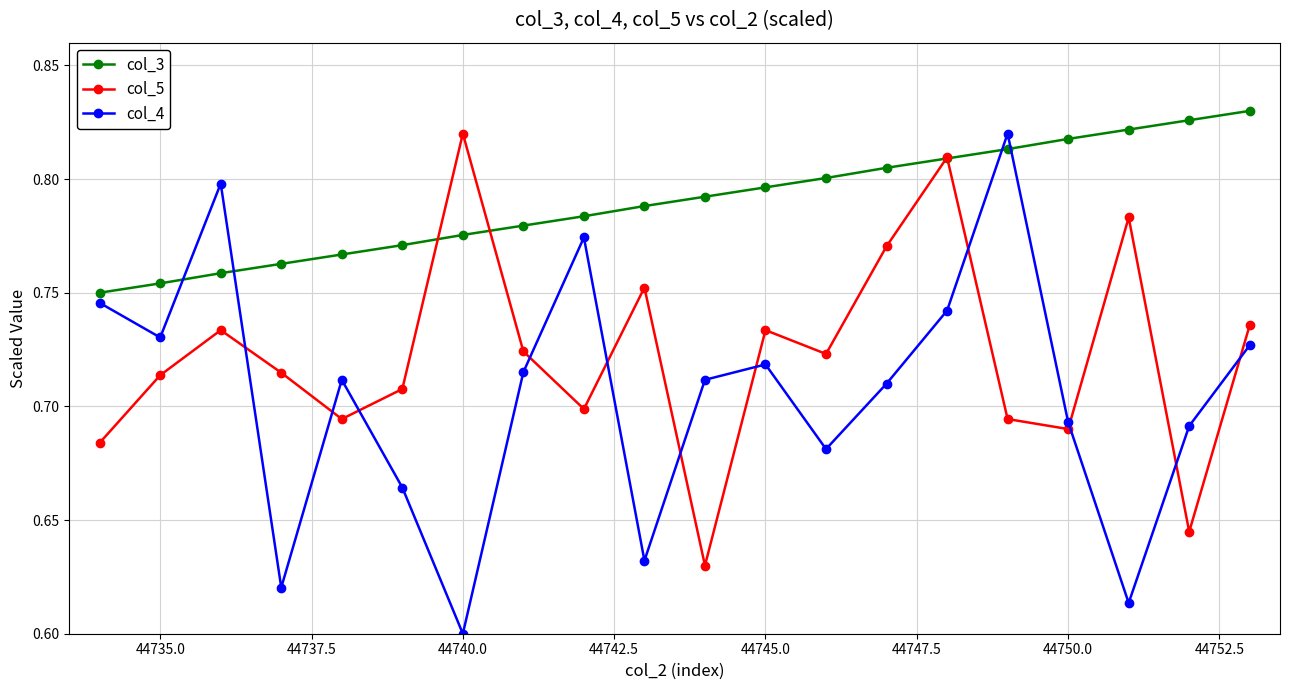

True or false: col_4 has more than 0 points higher than both neighbors.

True